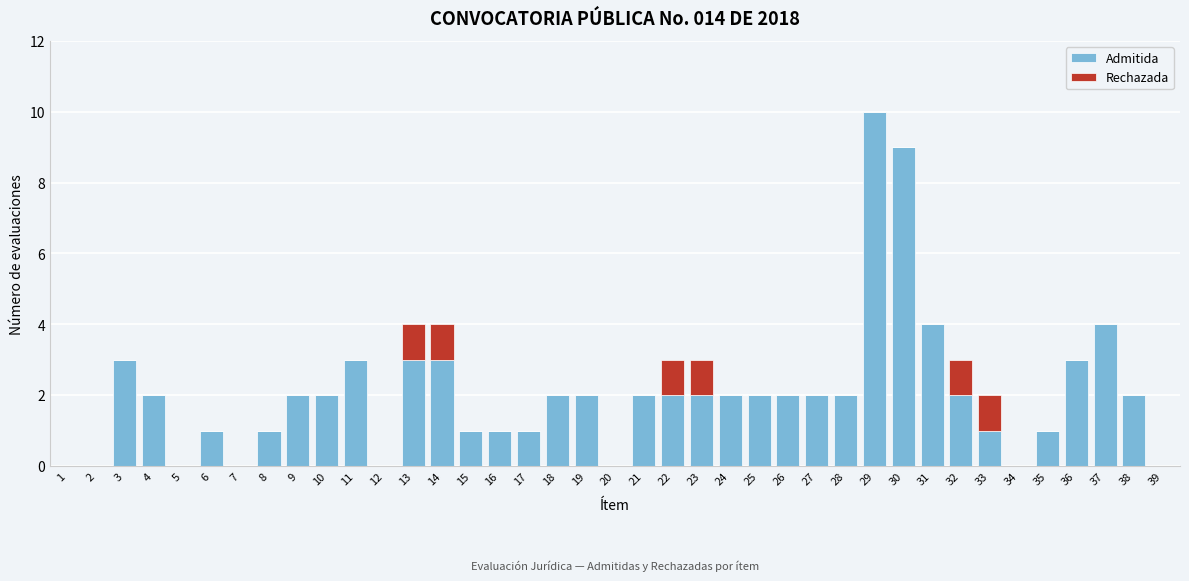

What is the sum of the Admitida values at 15 and 30?

10